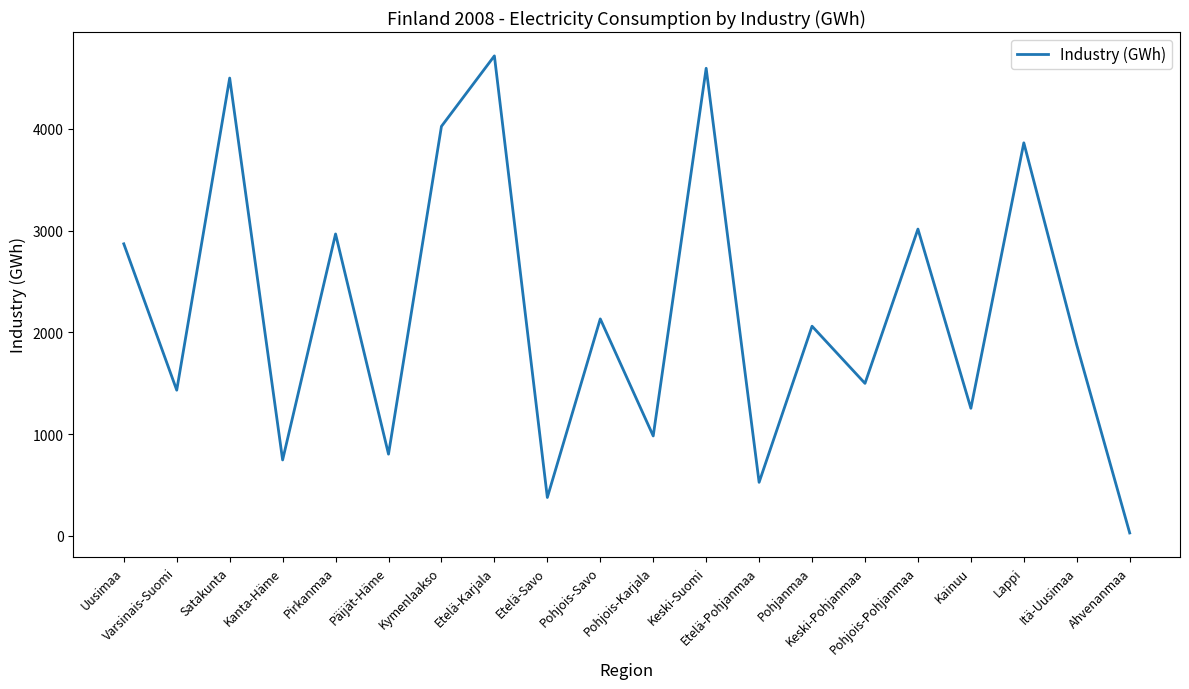

What is the smallest value displayed?

27